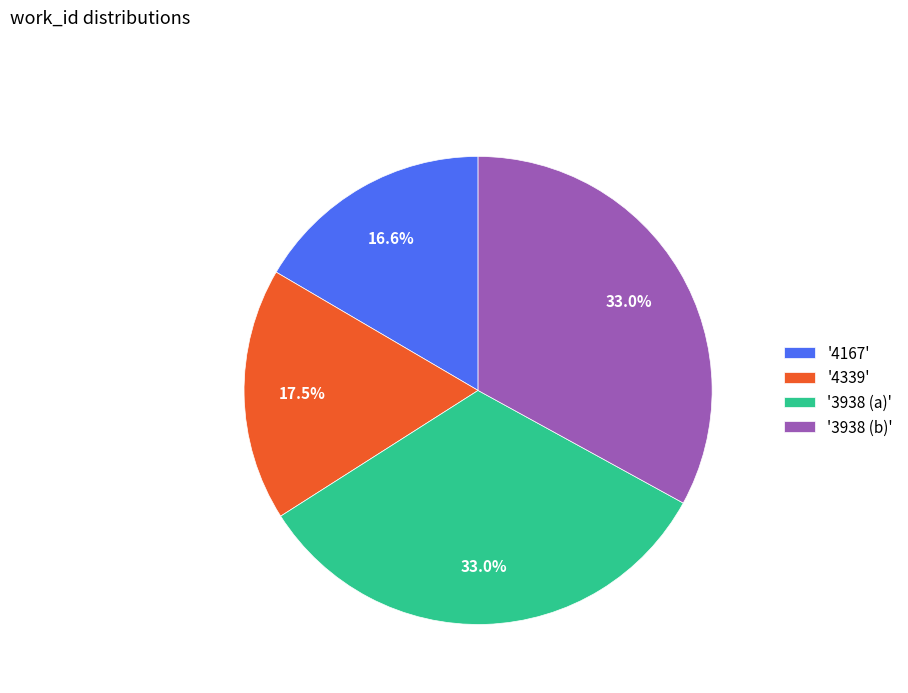

Which category has the smallest portion of the pie?

'4167'